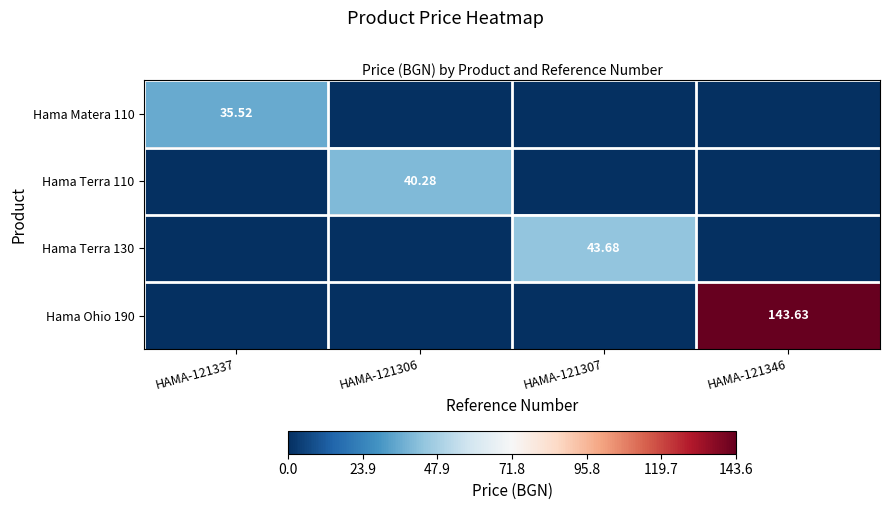

What is the maximum value shown in the chart?

143.6